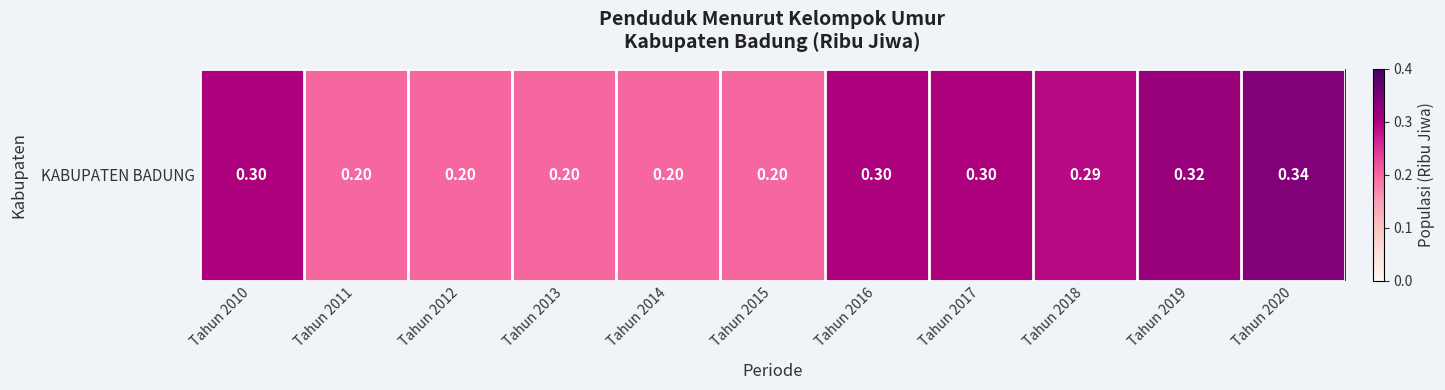

Is it true that the value at Tahun 2020 is 0.5?

False